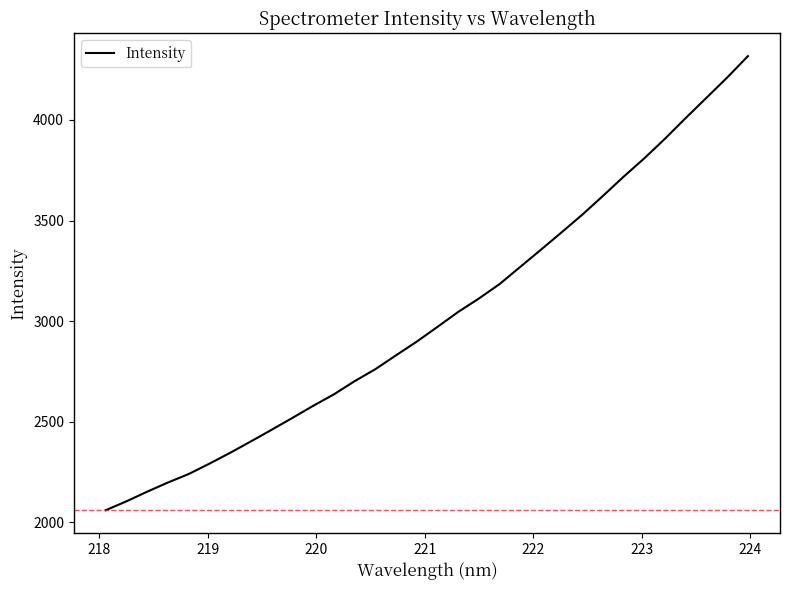

What is the smallest value displayed?

2060.6